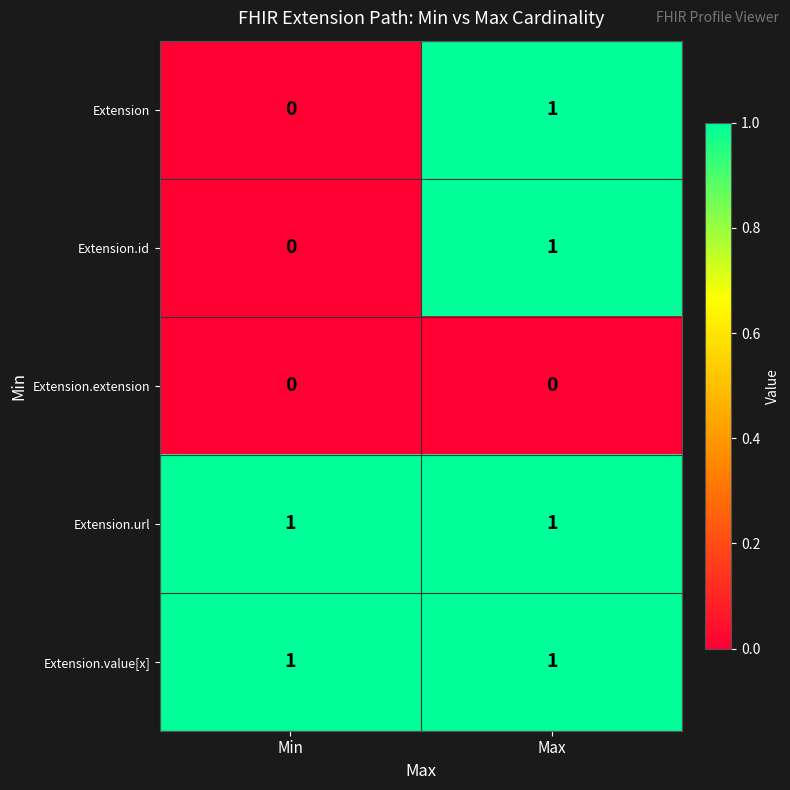

True or false: Extension.id has a value of 1 at Max.

True